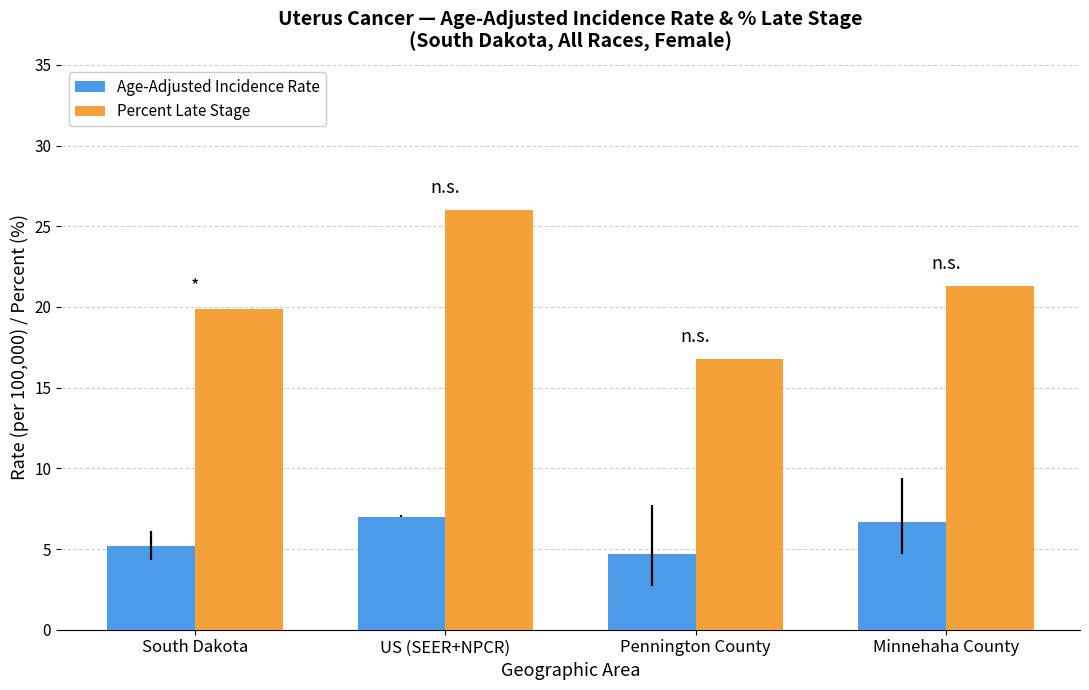

Reading left to right, what are all the values shown in this chart?

Age-Adjusted Incidence Rate: South Dakota=5.2	US (SEER+NPCR)=7.0	Pennington County=4.7	Minnehaha County=6.7
Percent Late Stage: South Dakota=19.9	US (SEER+NPCR)=26.0	Pennington County=16.8	Minnehaha County=21.3